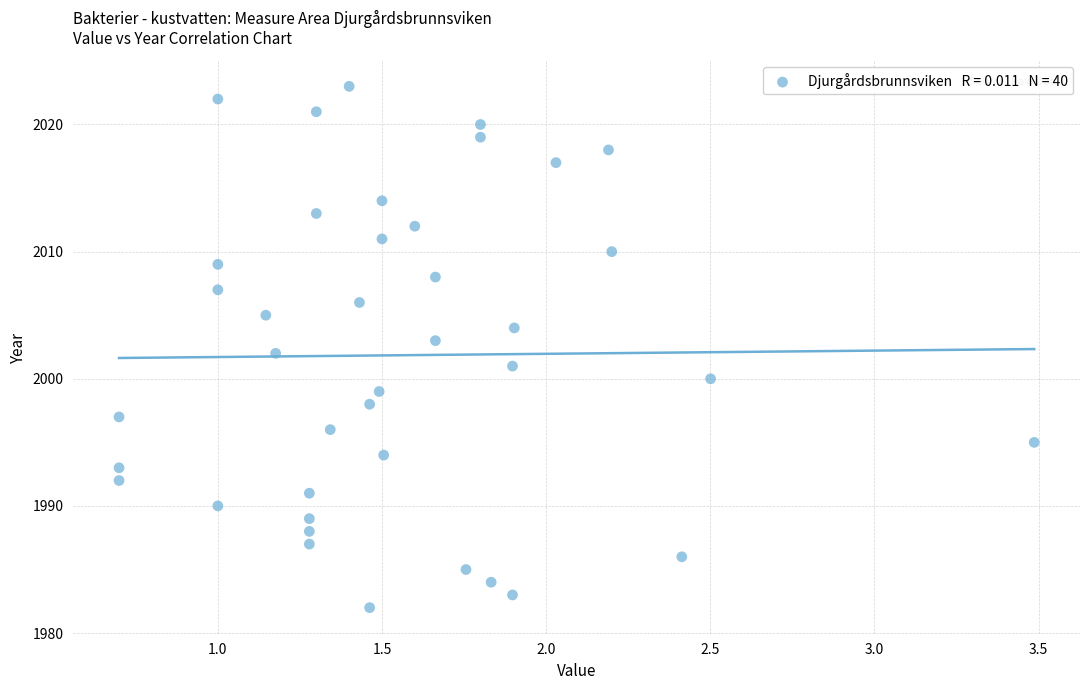

What is the range of Y values (max minus min)?

41